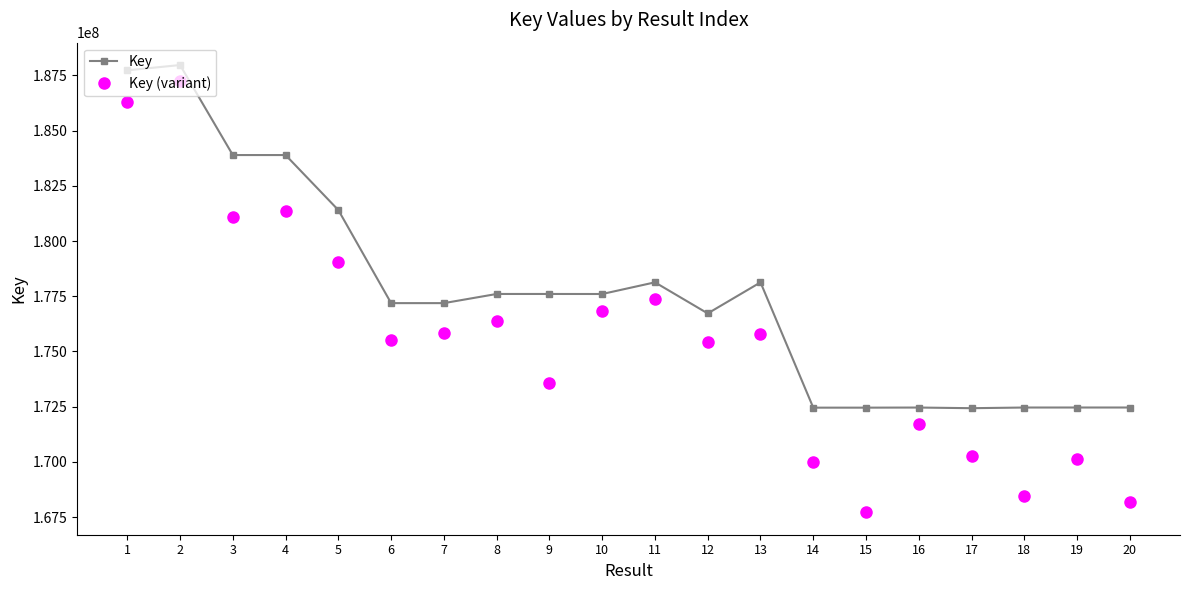

How many values in the Key series are below 177602415?

10